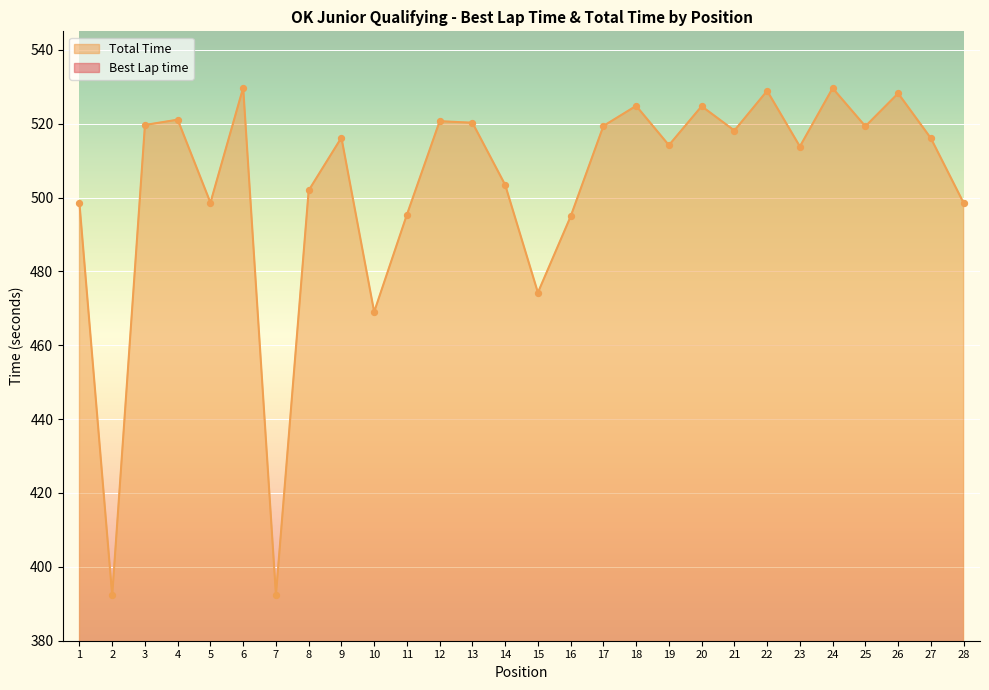

Which series has the largest Y range (max minus min)?

Total Time